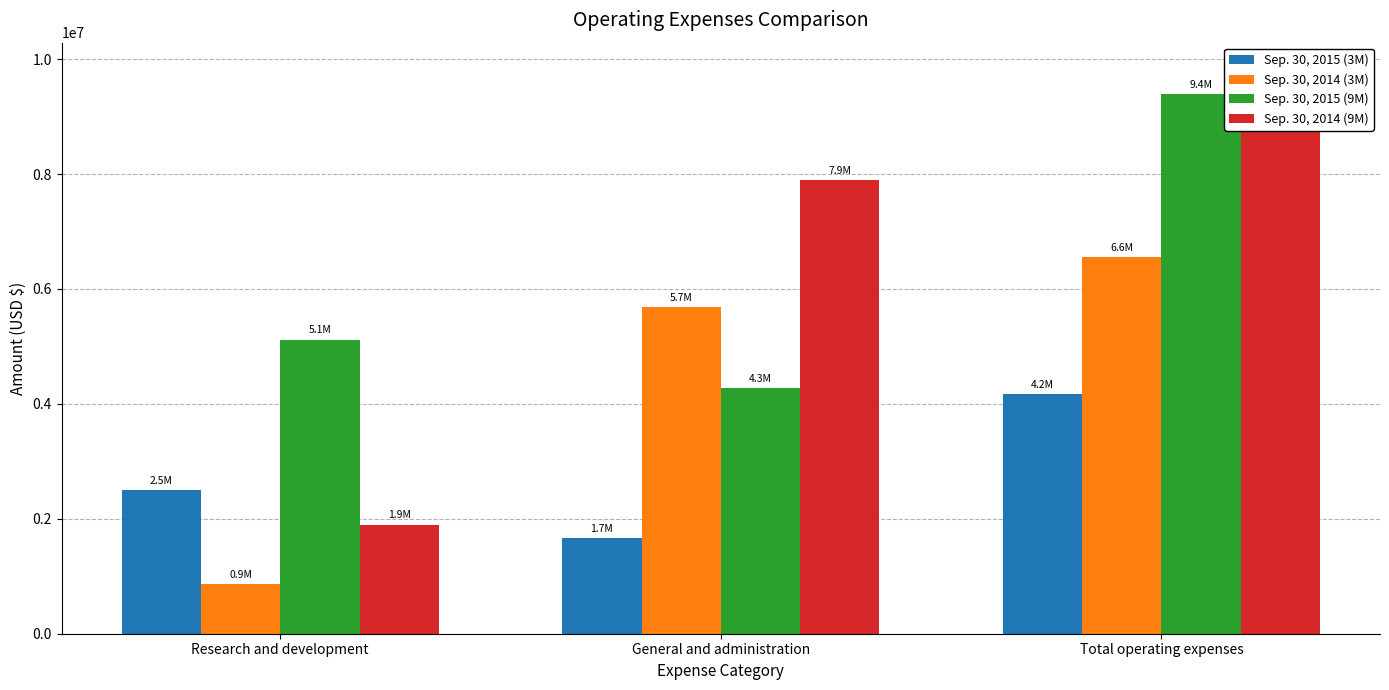

What is the maximum value for Sep. 30, 2015 (9M)?

9398815